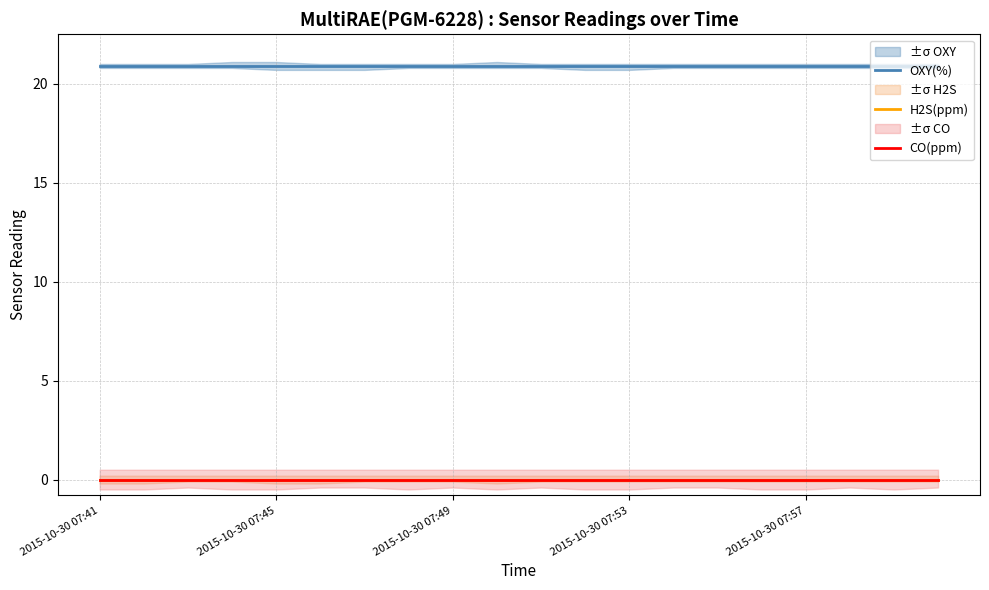

At which label is CO(ppm) closest to 0?

2015-10-30 07:41